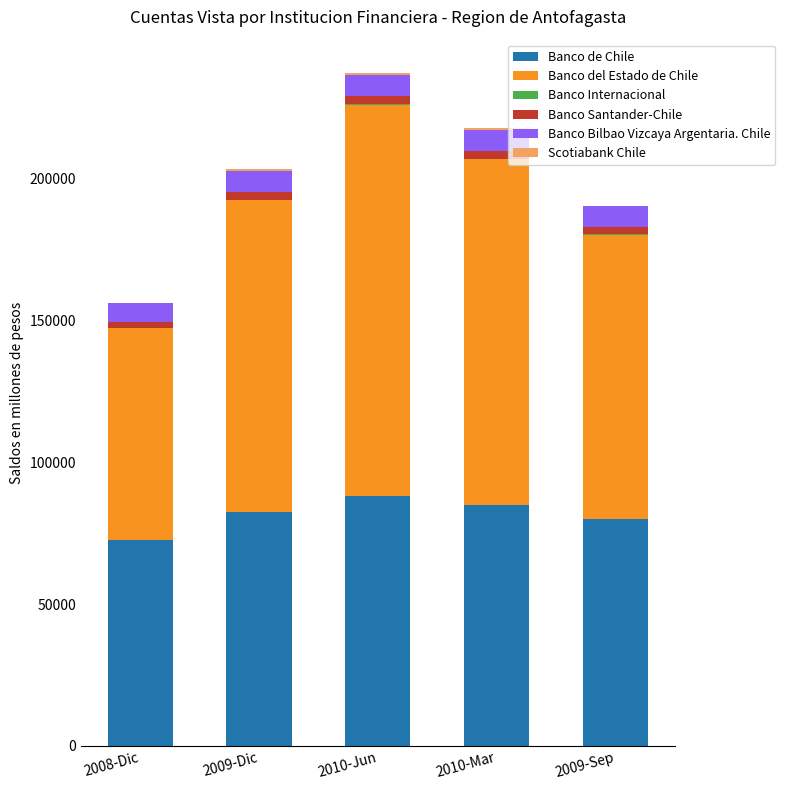

The value of Banco de Chile at 2010-Mar is 110765. True or false?

False